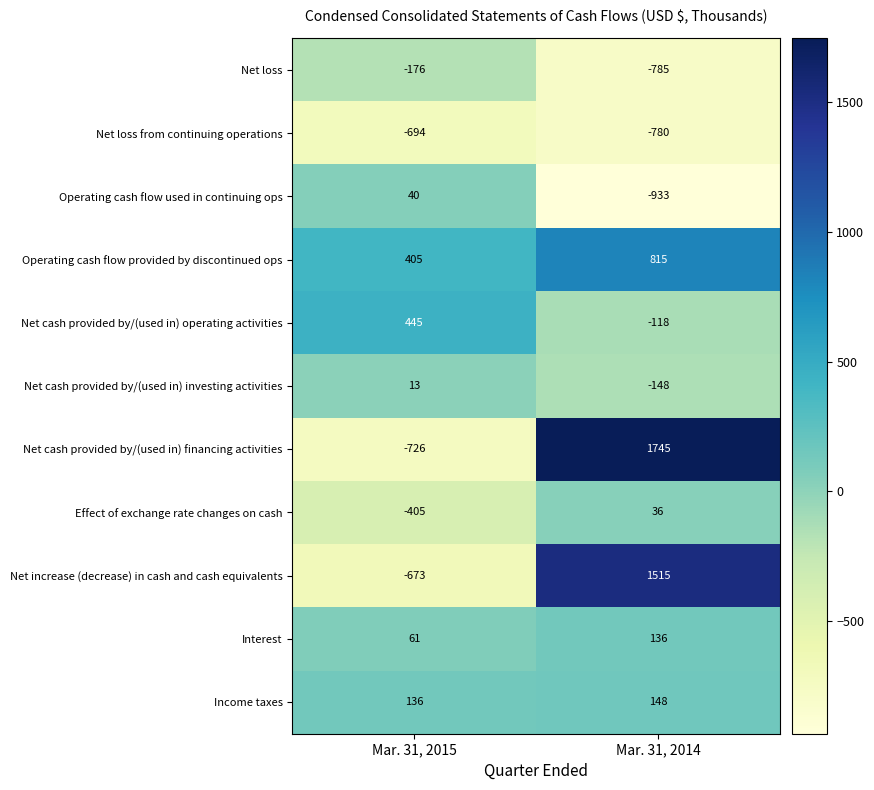

Which series has the largest total across all categories?

Operating cash flow provided by discontinued ops